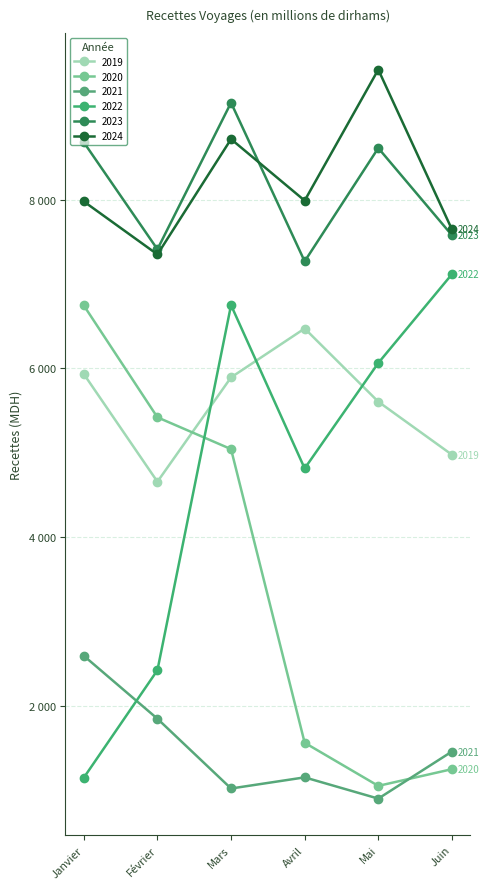

What position from the left is Février?

2